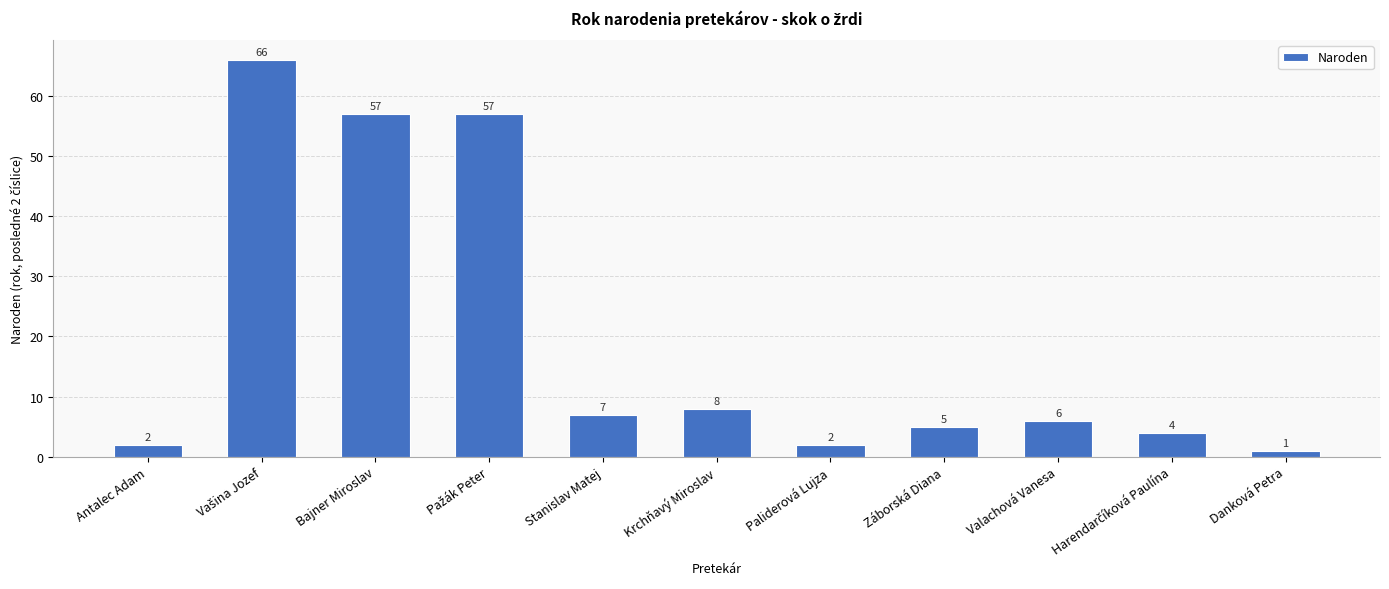

Reading left to right, transcribe all the data shown in this chart.

2	66	57	57	7	8	2	5	6	4	1